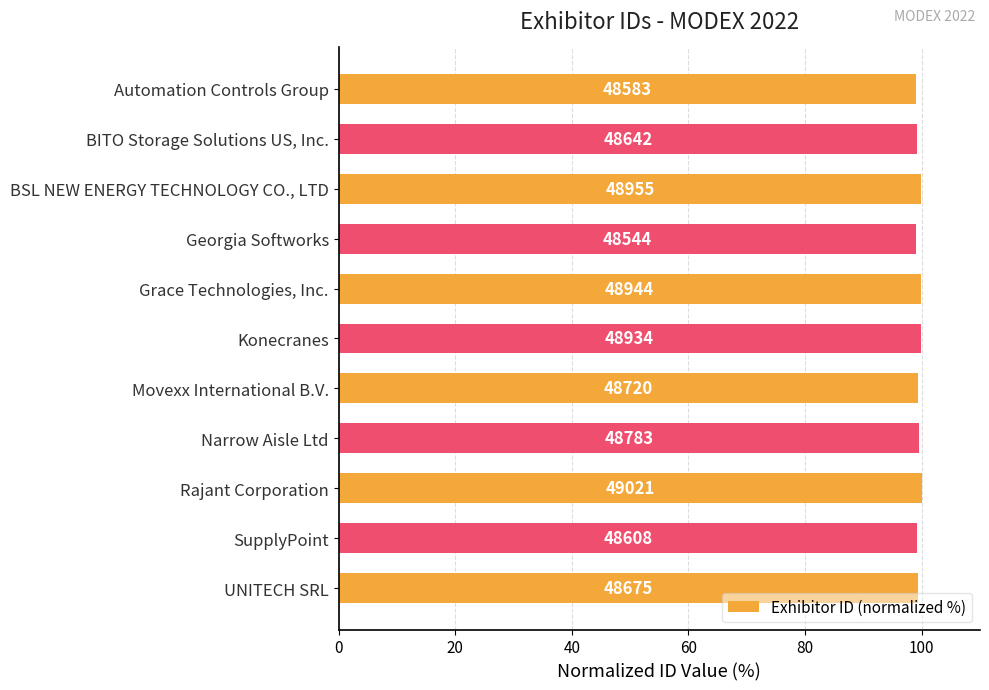

How many bars are there in total?

11